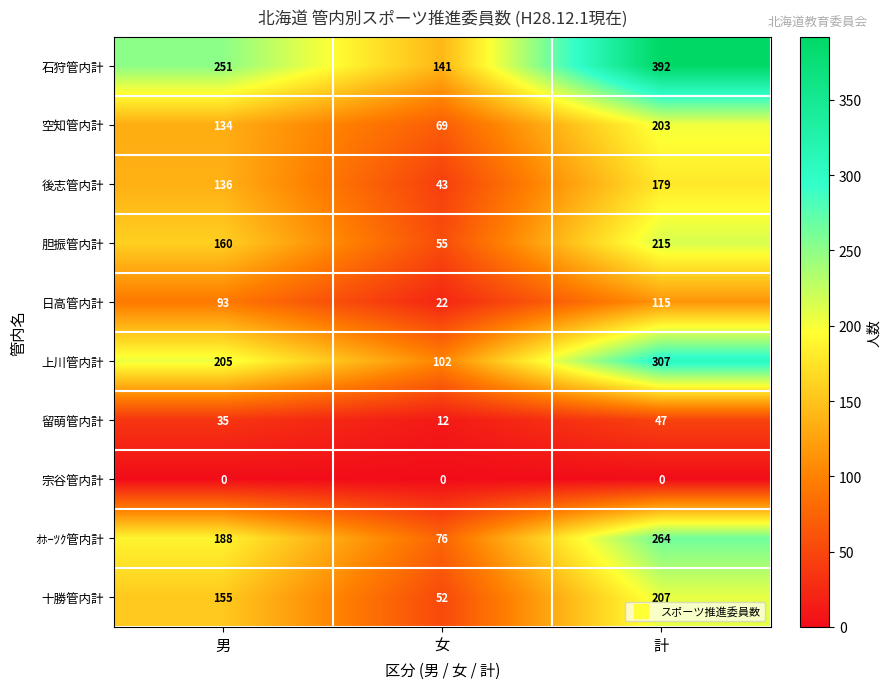

Which series changed the most between 男 and 女?

ｵﾎｰﾂｸ管内計